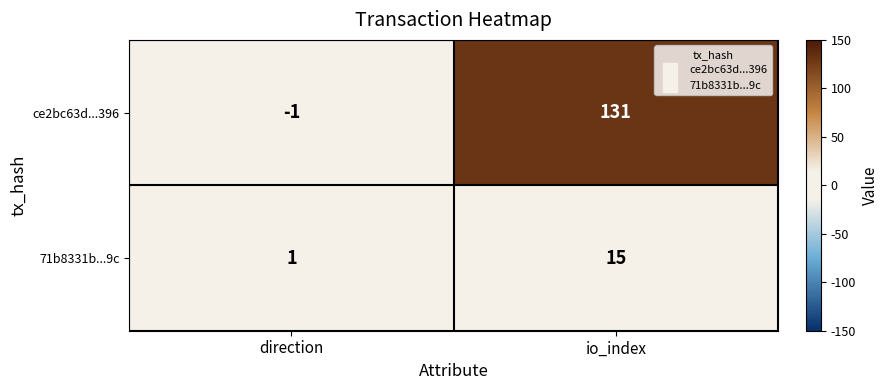

True or false: ce2bc63d...396 has a value of 0 at direction.

False